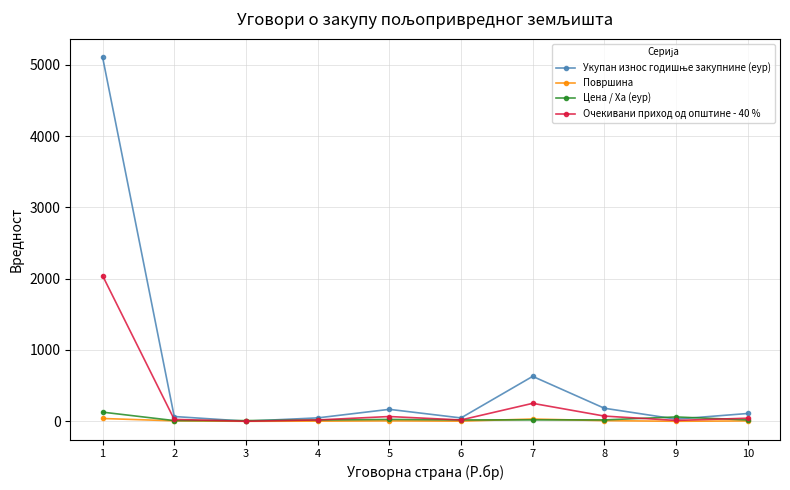

How many values in the Цена / Ха (еур) series are below 19?

3